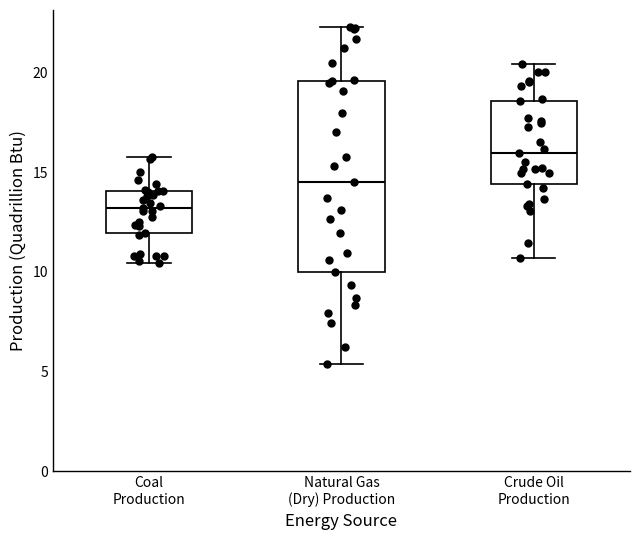

Where does the upper whisker of the box for Natural Gas (Dry) Production end on the y-axis? The values are not printed on the chart, so give them approximately, as read against the axis.

22.5